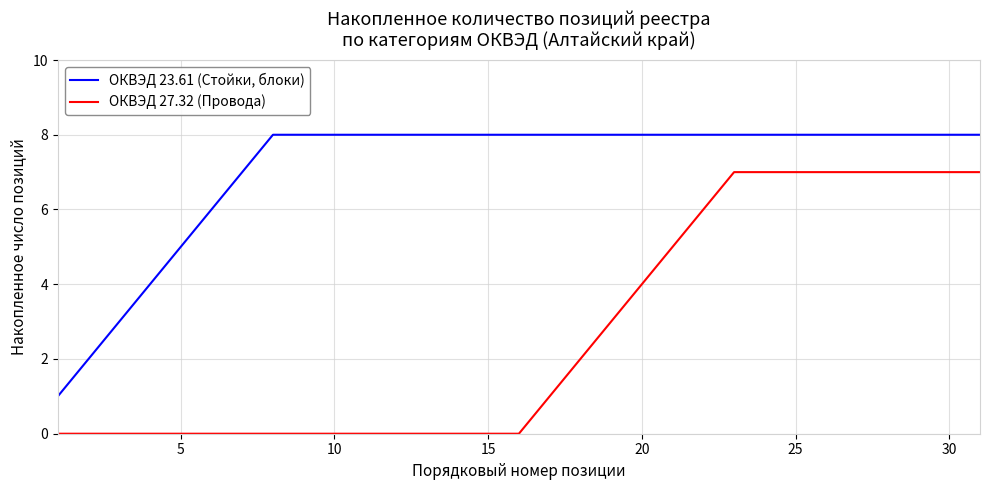

What are all the series names shown in the legend?

ОКВЭД 23.61 (Стойки, блоки), ОКВЭД 27.32 (Провода)